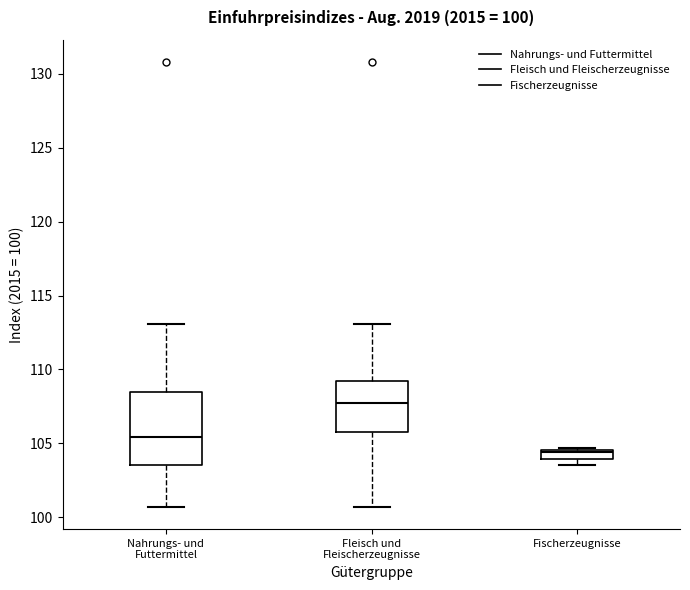

Which box has the highest median line?

Fleisch und Fleischerzeugnisse